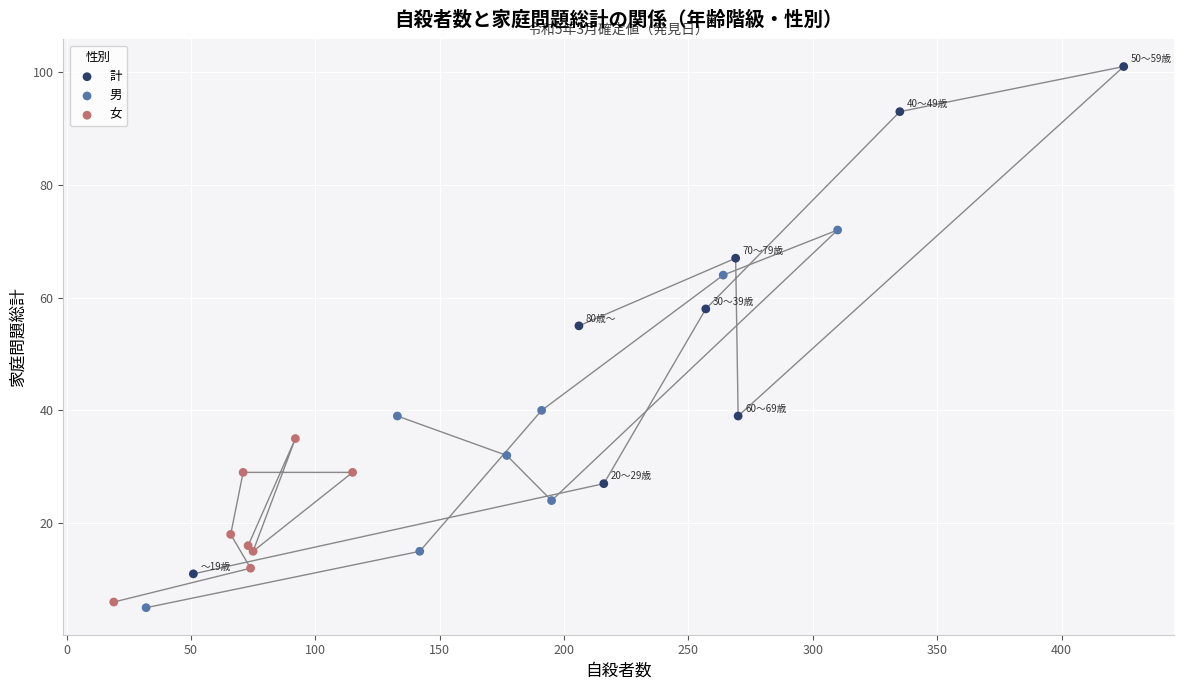

Which series has the largest Y range (max minus min)?

計